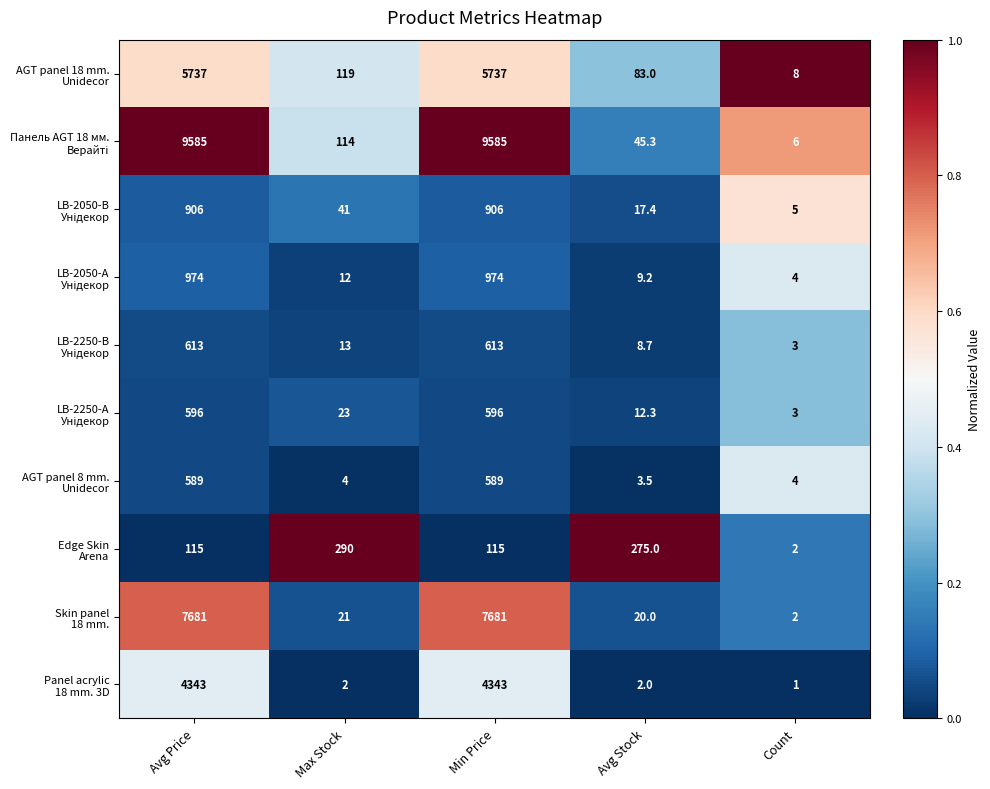

At how many categories does at least one series exceed 20?

4